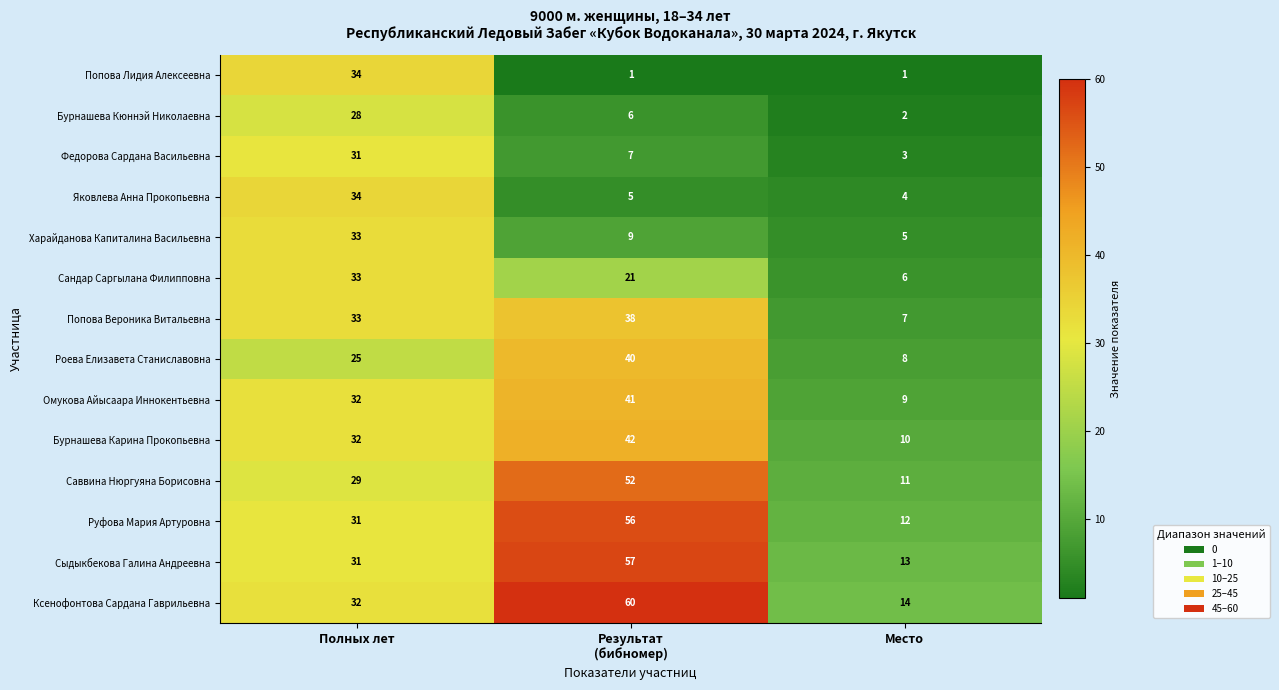

Which series has the widest spread of values?

Ксенофонтова Сардана Гаврильевна